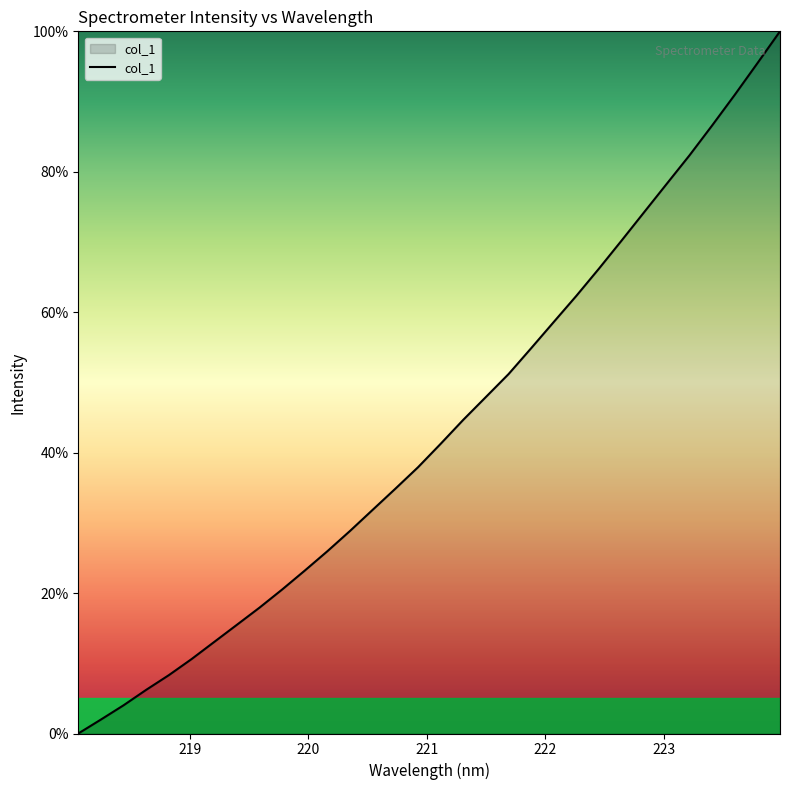

What is the difference between the maximum and minimum values?

100.0